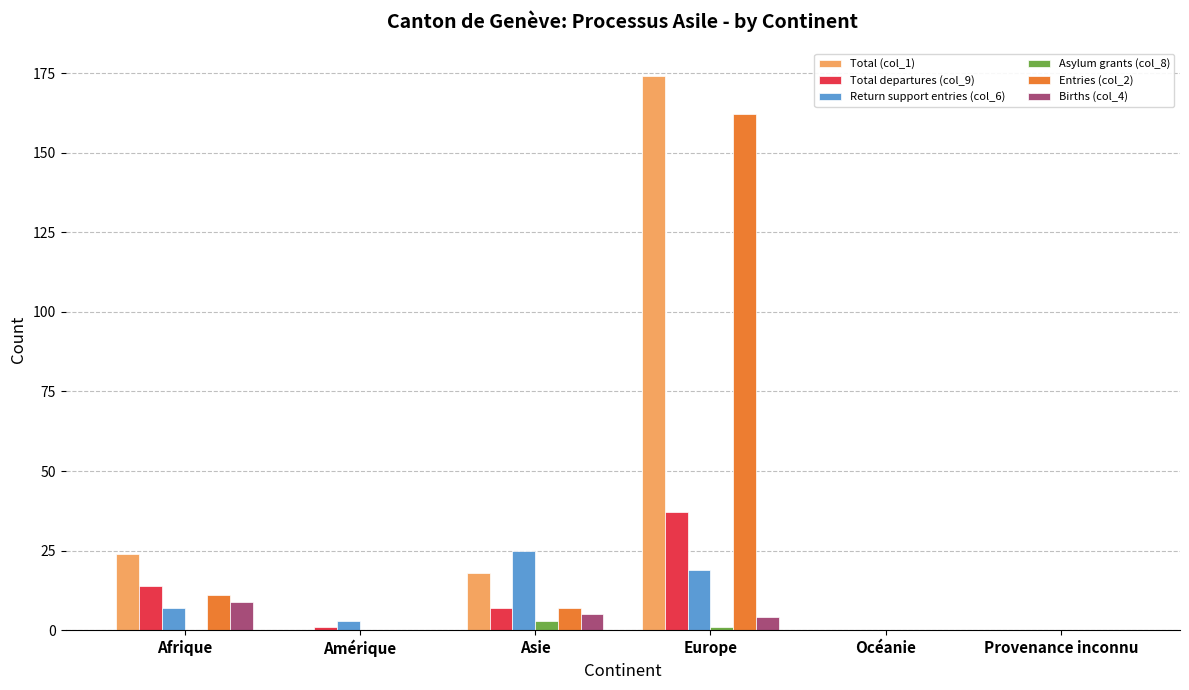

Which series has the largest total across all categories?

Total (col_1)